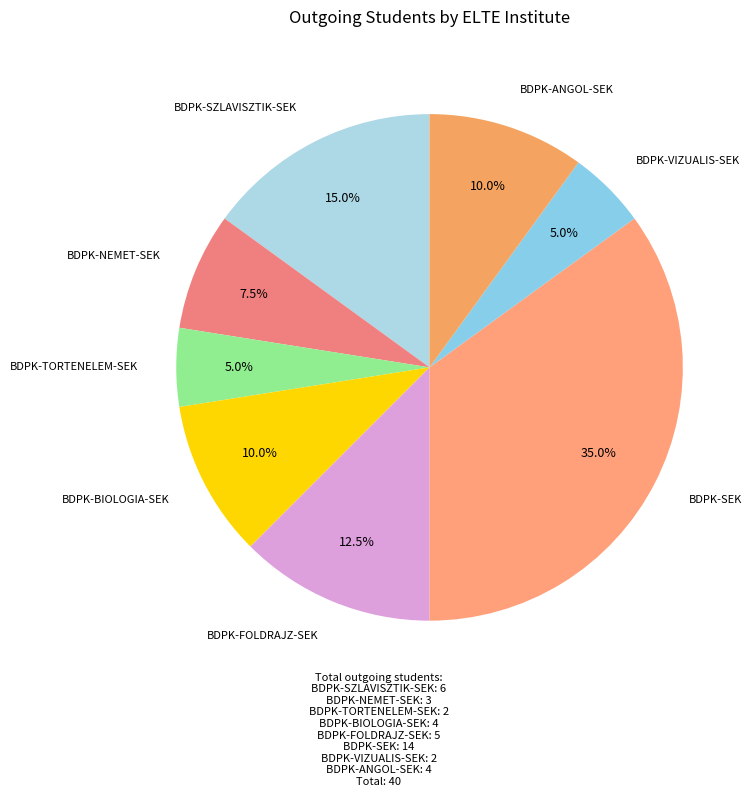

Which category has the biggest portion of the pie?

BDPK-SEK